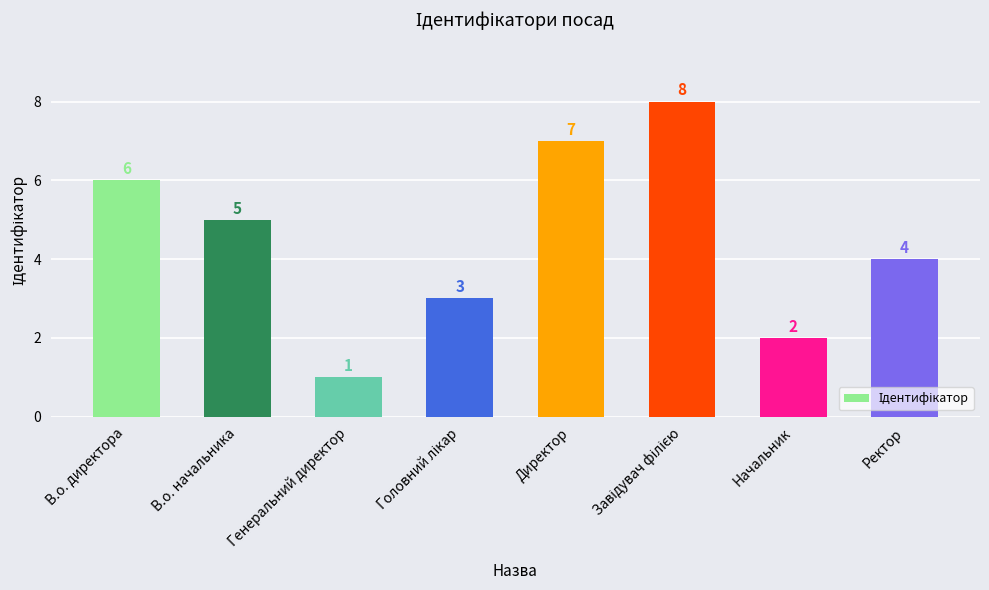

What is the greatest value displayed?

8